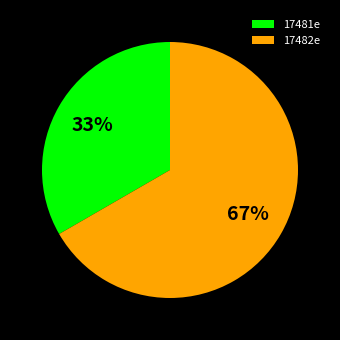

How many segments does this pie chart have?

2